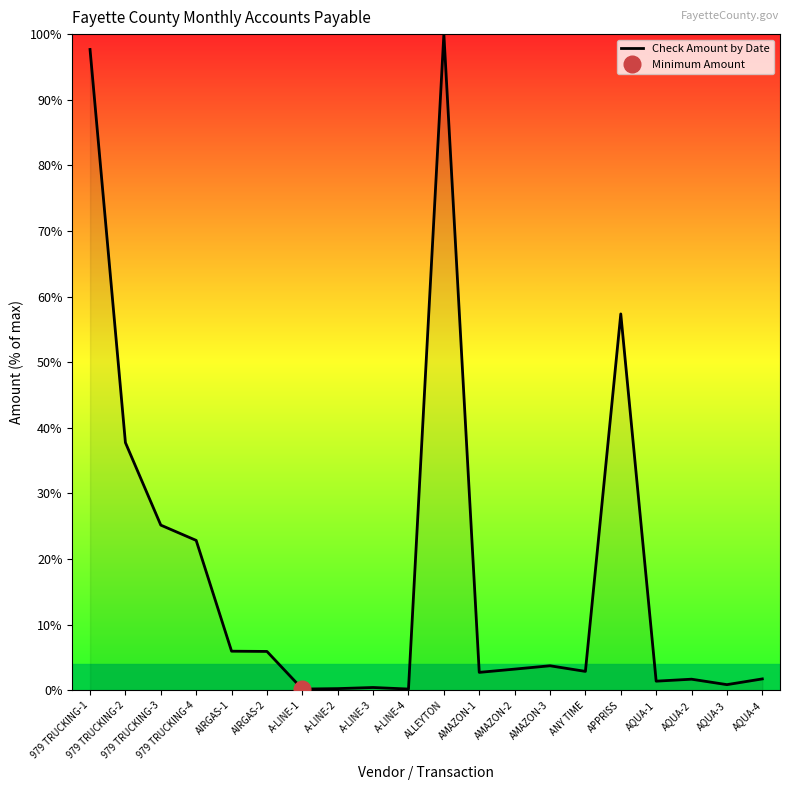

List the labels in order of value, smallest first.

A-LINE-1, A-LINE-4, A-LINE-2, A-LINE-3, AQUA-3, AQUA-1, AQUA-2, AQUA-4, AMAZON-1, ANY TIME, AMAZON-2, AMAZON-3, AIRGAS-2, AIRGAS-1, 979 TRUCKING-4, 979 TRUCKING-3, 979 TRUCKING-2, APPRISS, 979 TRUCKING-1, ALLEYTON